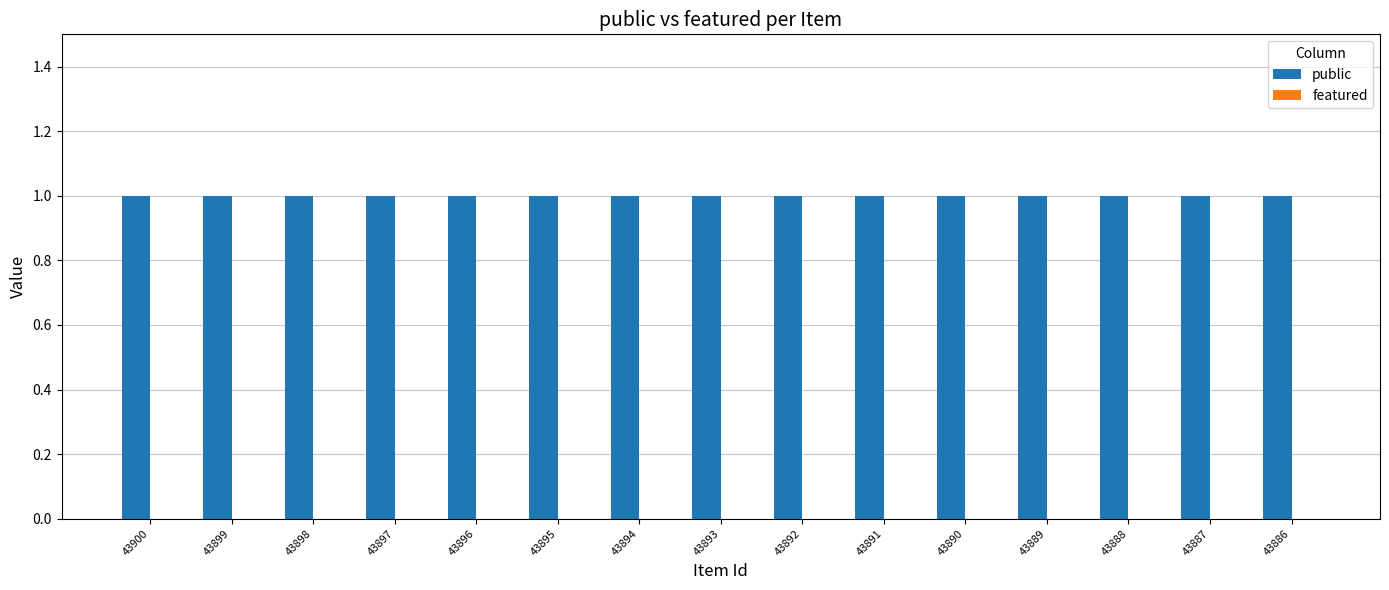

Reading left to right, extract all data points from this chart.

public: 43900=1	43899=1	43898=1	43897=1	43896=1	43895=1	43894=1	43893=1	43892=1	43891=1	43890=1	43889=1	43888=1	43887=1	43886=1
featured: 43900=0	43899=0	43898=0	43897=0	43896=0	43895=0	43894=0	43893=0	43892=0	43891=0	43890=0	43889=0	43888=0	43887=0	43886=0